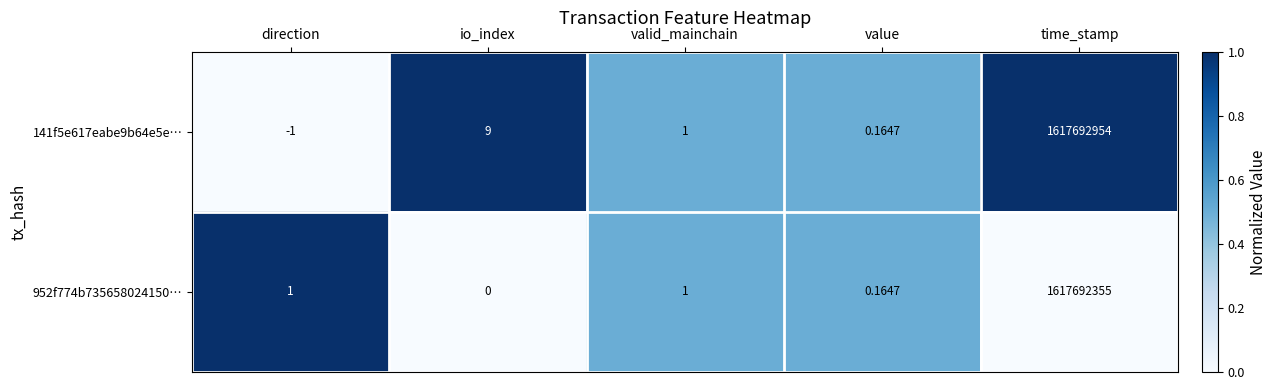

Rank the categories by 141f5e617eabe9b64e5e… value from lowest to highest.

direction, value, valid_mainchain, io_index, time_stamp